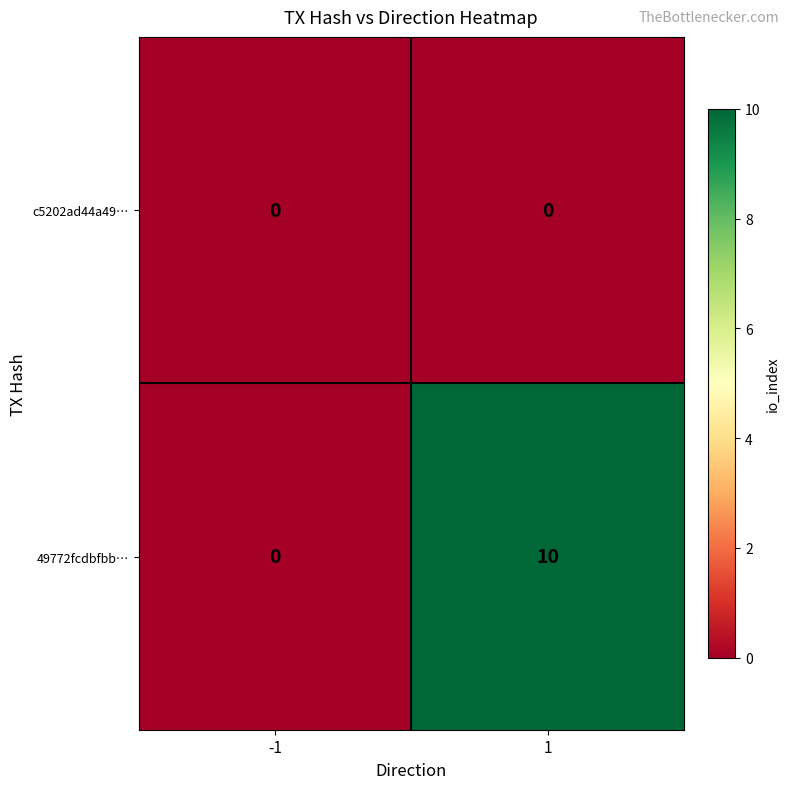

Which series has the largest range (max minus min)?

49772fcdbfbb…